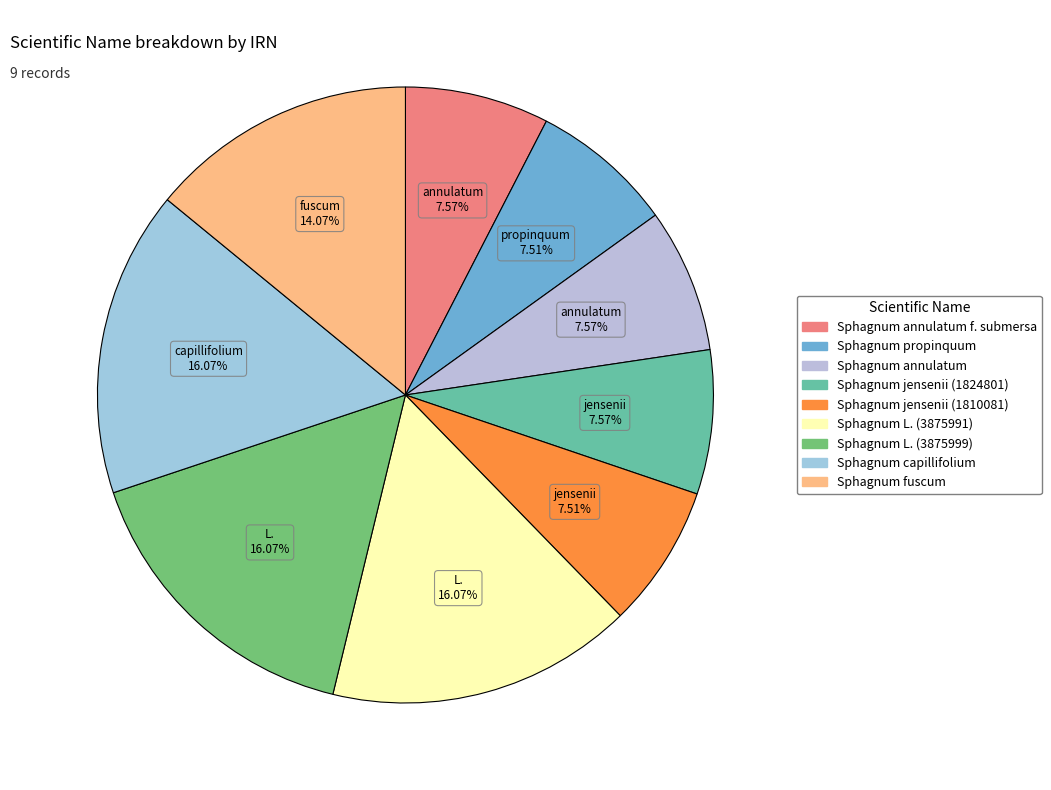

Is there any slice that represents more than half of the pie?

No